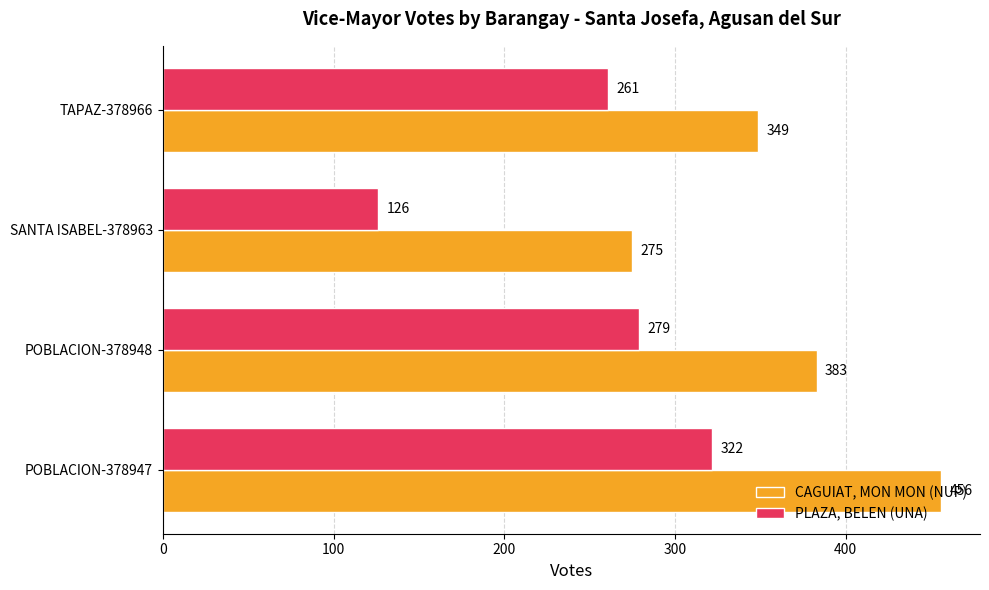

List the series in order of their peak value, highest first.

CAGUIAT, MON MON (NUP), PLAZA, BELEN (UNA)